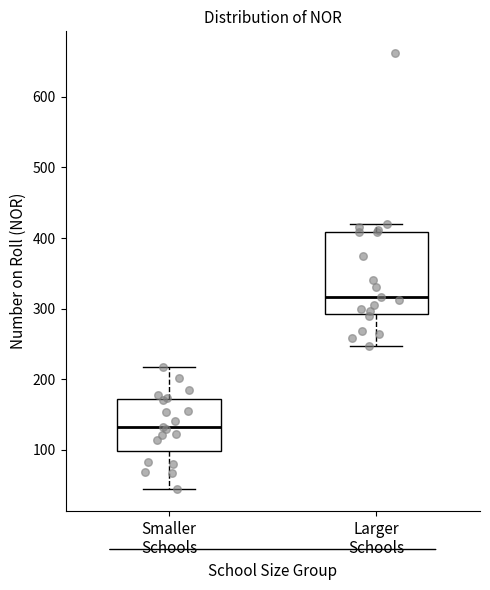

Where does the median line of the box for Smaller Schools sit on the y-axis? The values are not printed on the chart, so give them approximately, as read against the axis.

130